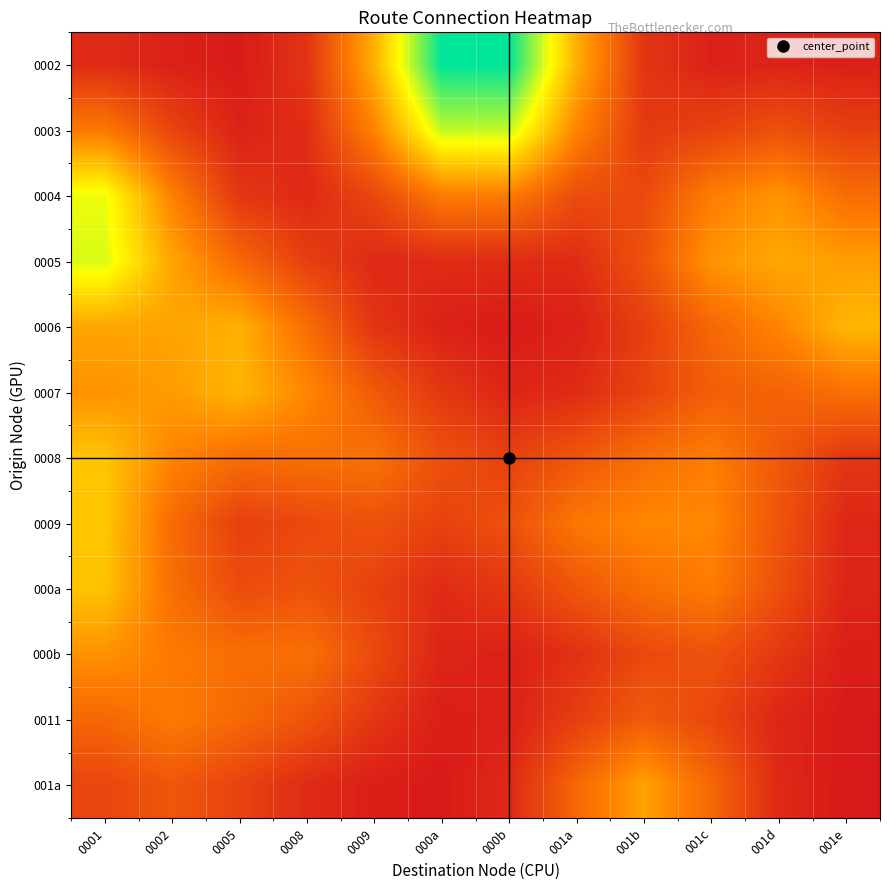

Between 001c and 001e, which is larger?

001c